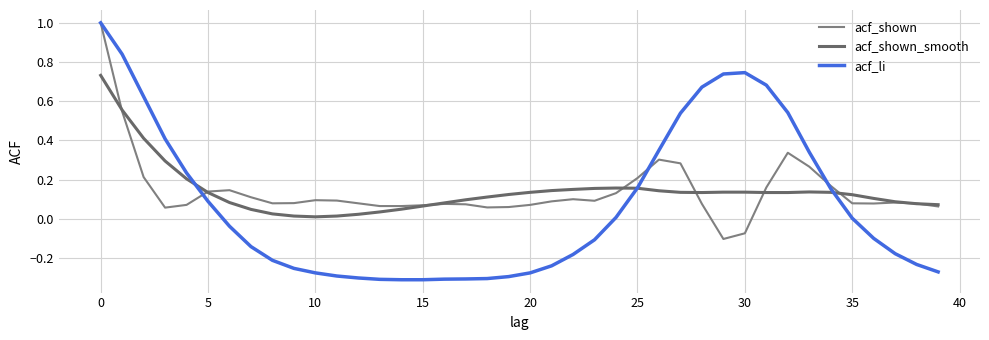

How many interior local peaks does the acf_shown series have?

7